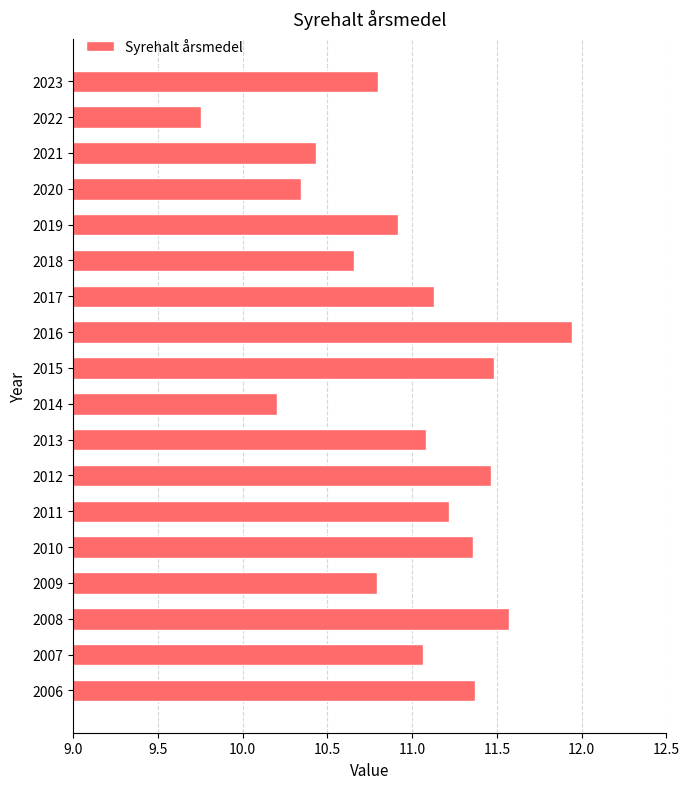

Which category has the highest value across all series?

2016